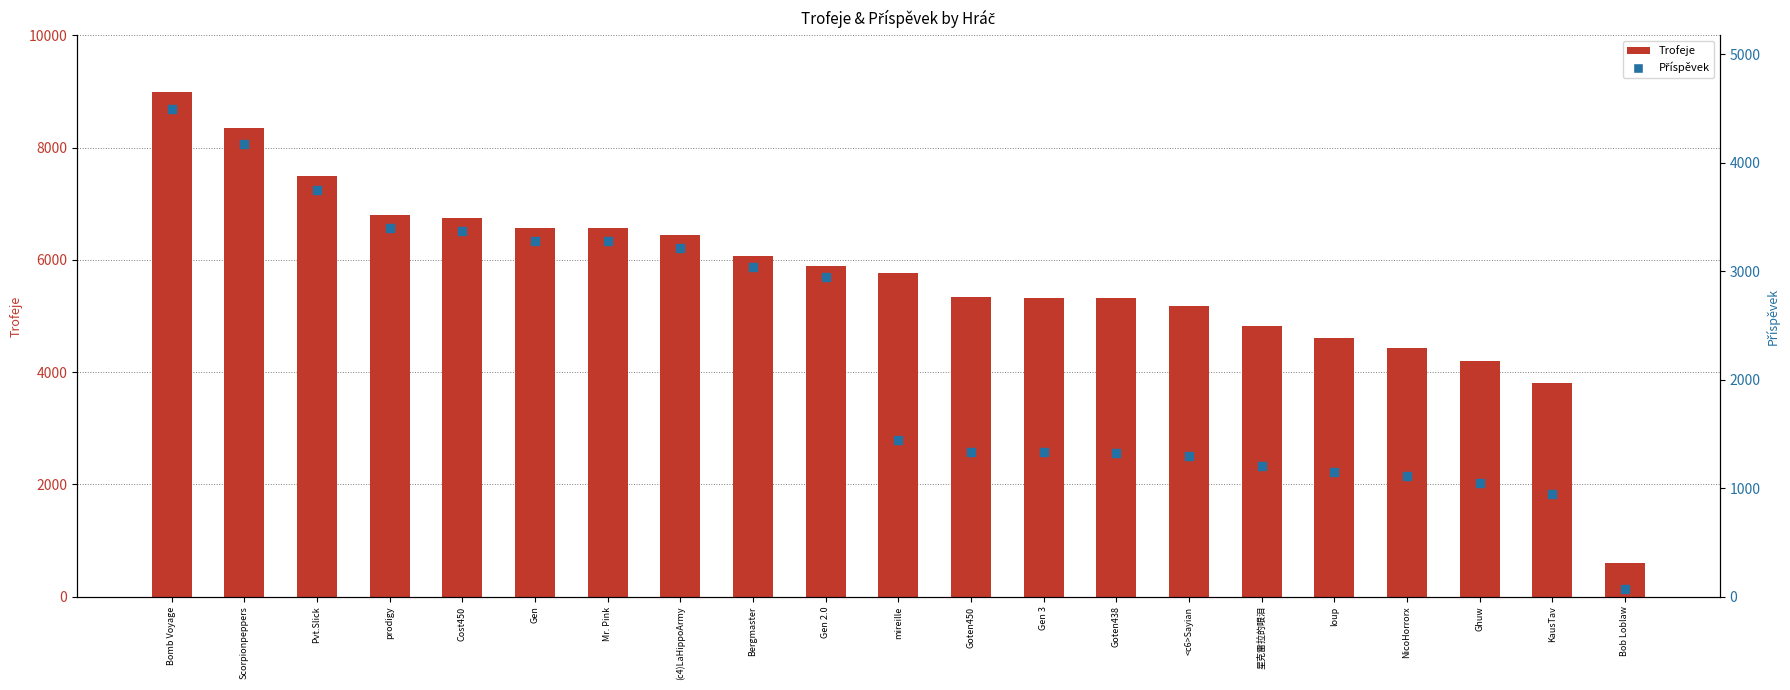

What are all the series names shown in the legend?

Trofeje, Příspěvek